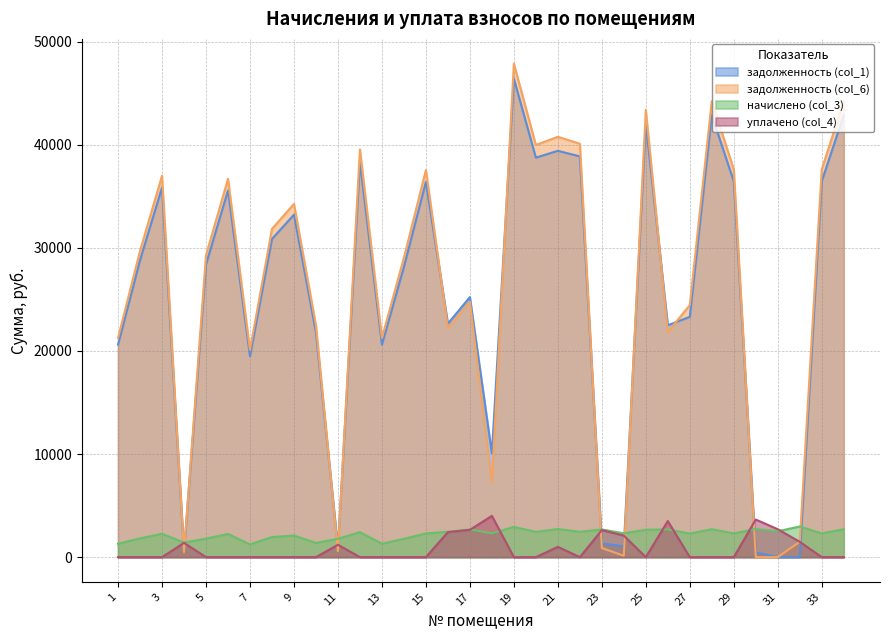

Does the chart have visible grid lines?

Yes